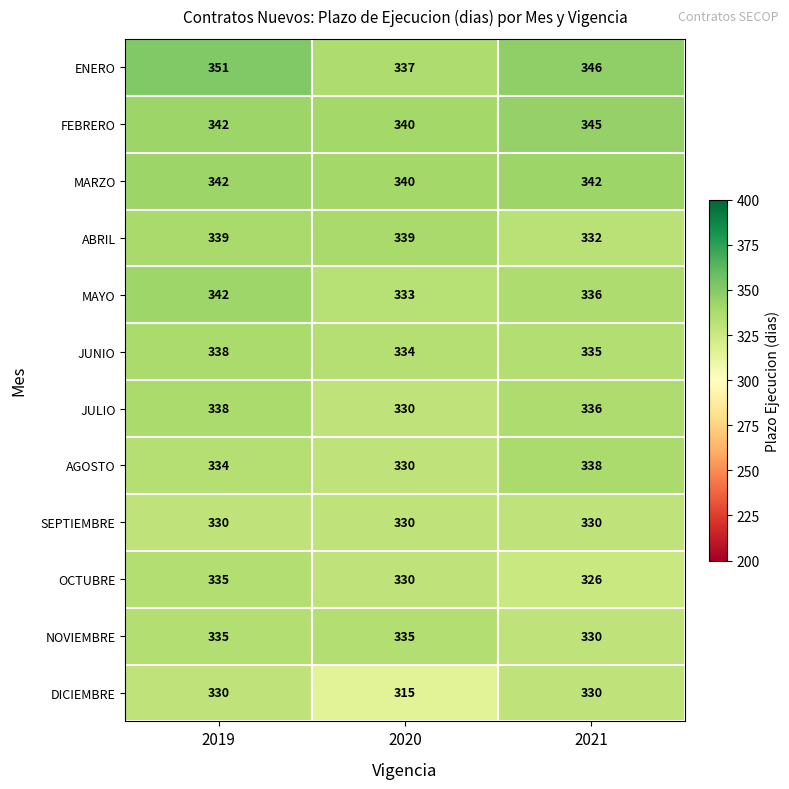

What is the average value of the JULIO series?

335